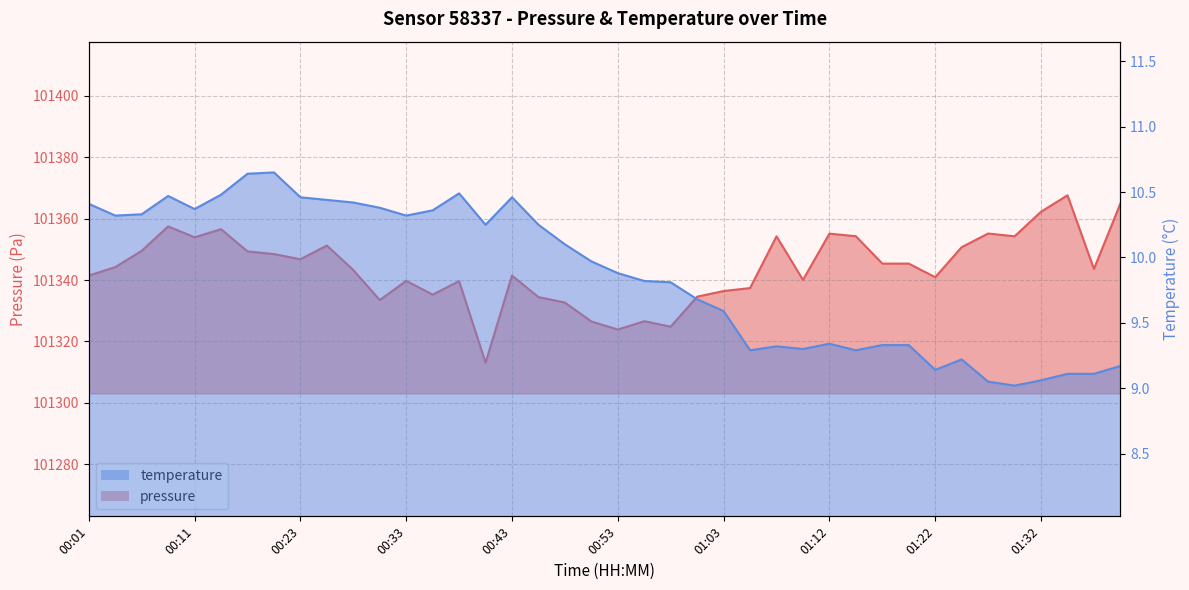

The value of temperature at 00:11 is 10.4. True or false?

True